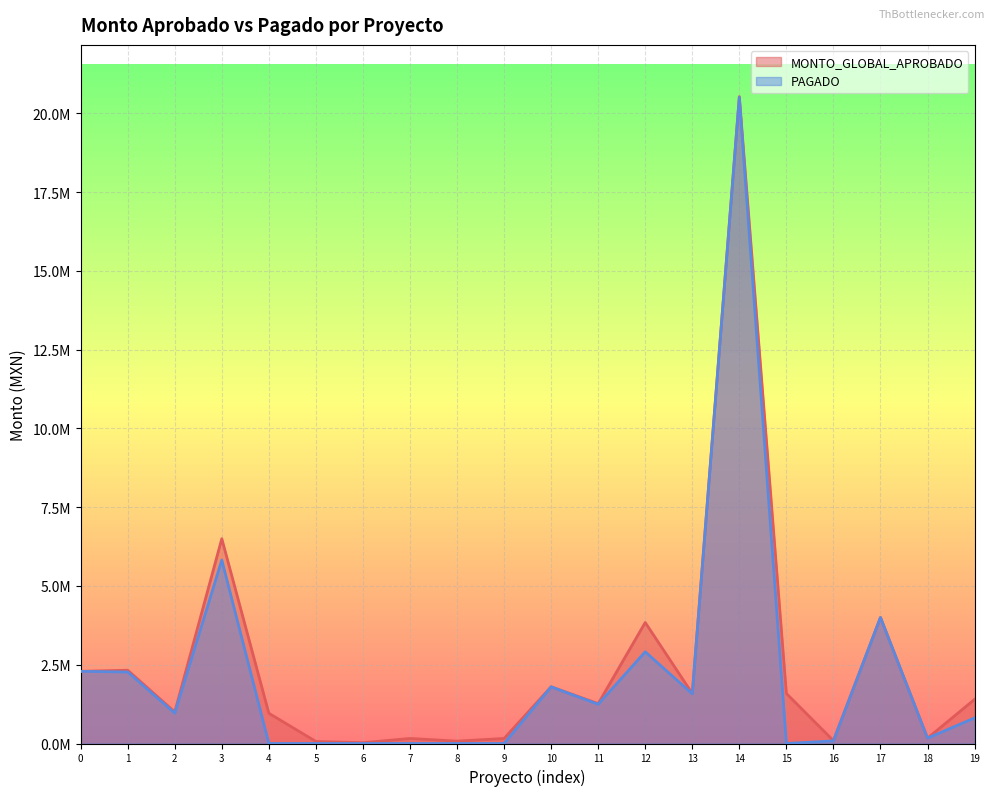

Is the value of MONTO_GLOBAL_APROBADO at 9 greater than the value of PAGADO at 14?

No